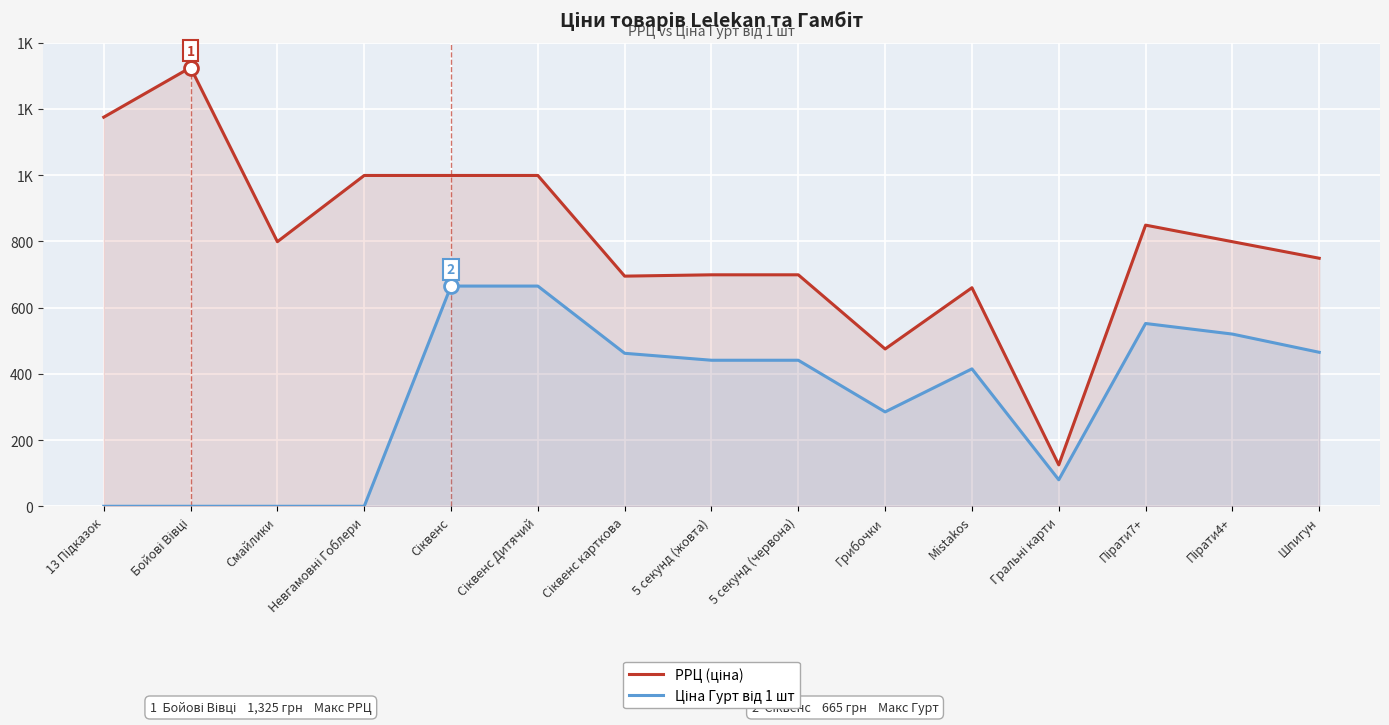

What is the difference between the highest and lowest values at Пірати4+?

279